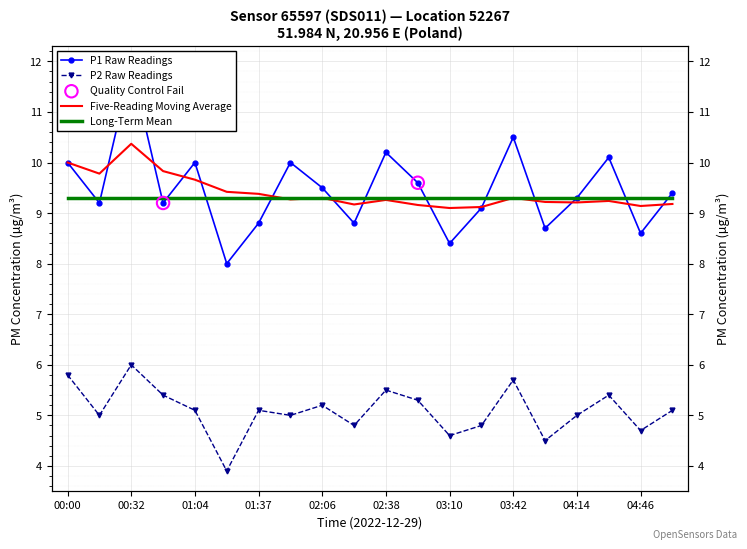

At how many categories does at least one series exceed 8?

19